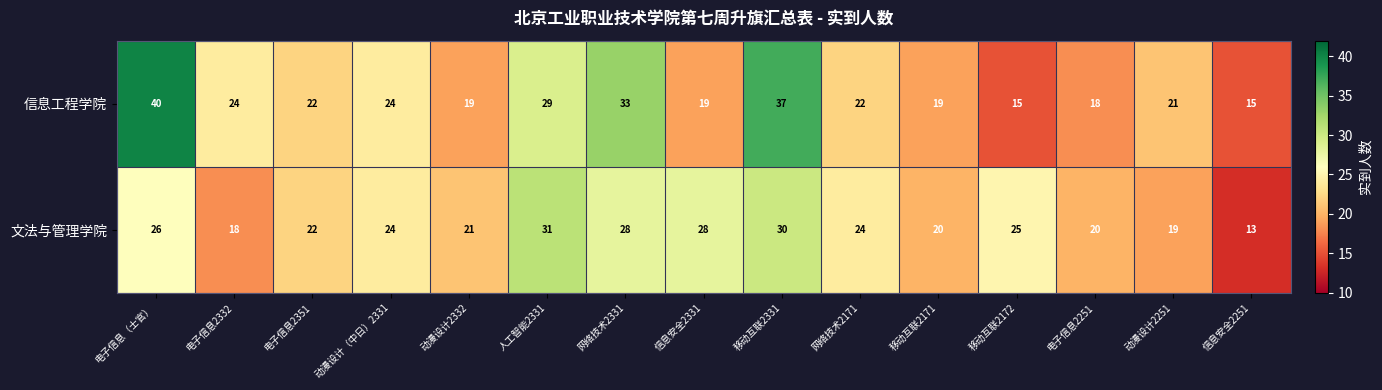

The value of 文法与管理学院 at 动漫设计2332 is 8. True or false?

False